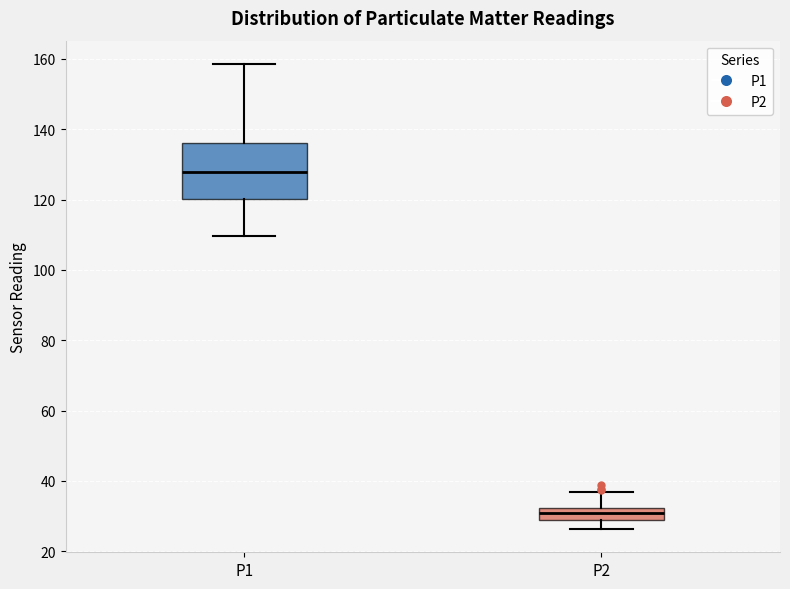

Reading left to right, read every box against the y-axis: the position of its median line, the range the box covers, and the ends of its whiskers. The values are not printed on the chart, so give them approximately, as read against the axis.

P1: median 128, box 120 to 136, whiskers 110 to 158
P2: median 30, box 28 to 32, whiskers 26 to 36